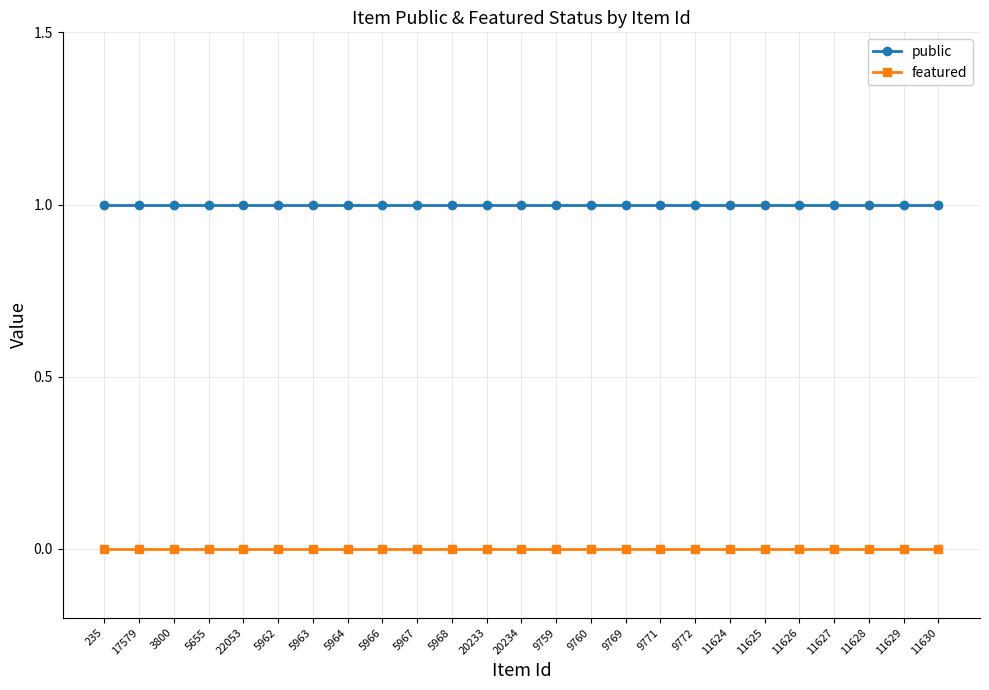

Count the number of categories in the chart.

25